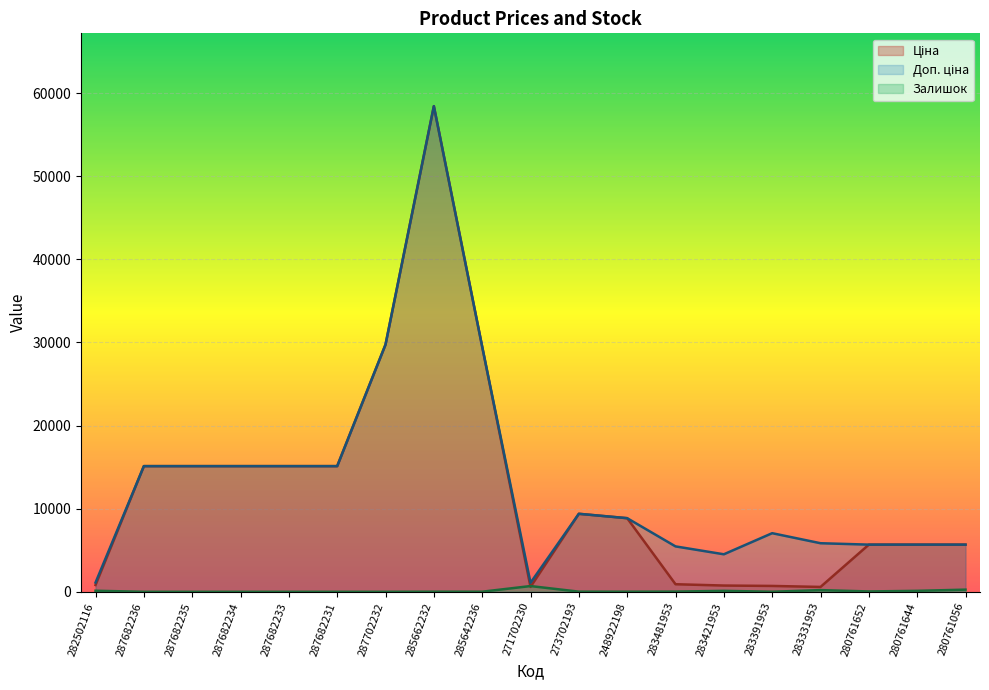

True or false: Доп. ціна has a value of 1109.2 at 282502116.

True